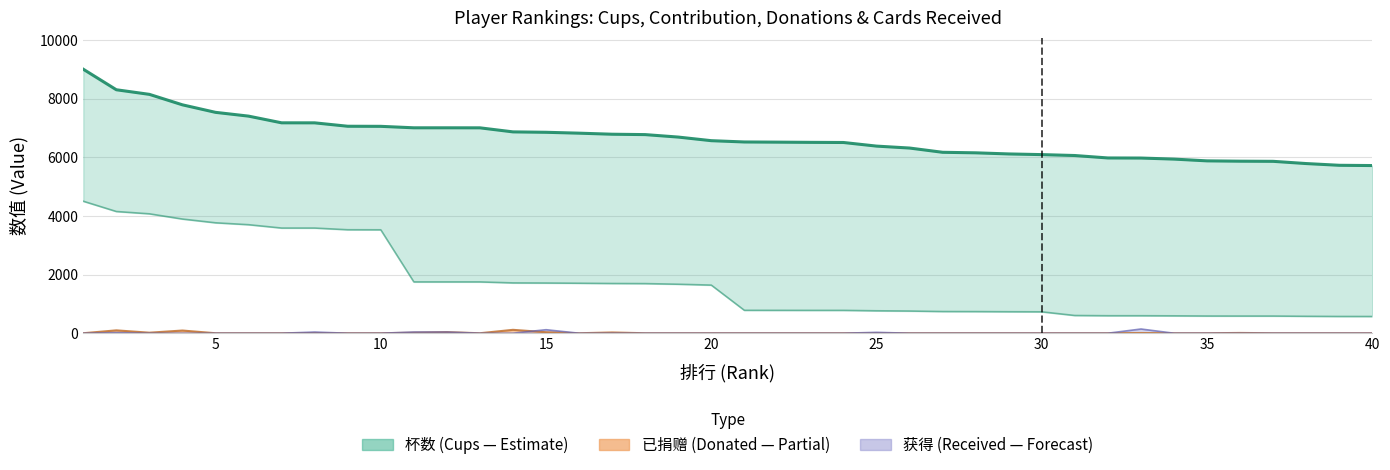

Reading left to right, extract all data points from this chart.

杯数: 1=9000	2=8300	3=8143	4=7786	5=7530	6=7401	7=7173	8=7172	9=7056	10=7053	11=7003	12=7003	13=7002	14=6864	15=6850	16=6820	17=6784	18=6771	19=6687	20=6564	21=6520	22=6514	23=6507	24=6502	25=6379	26=6313	27=6168	28=6150	29=6112	30=6089	31=6058	32=5975	33=5972	34=5936	35=5876	36=5865	37=5860	38=5784	39=5725	40=5716
贡献: 1=4500	2=4150	3=4071	4=3893	5=3765	6=3700	7=3586	8=3586	9=3528	10=3526	11=1750	12=1750	13=1750	14=1716	15=1712	16=1705	17=1696	18=1692	19=1671	20=1641	21=782	22=781	23=780	24=780	25=765	26=757	27=740	28=738	29=733	30=730	31=605	32=597	33=597	34=593	35=587	36=586	37=586	38=578	39=572	40=571
已捐赠: 1=0	2=98	3=18	4=92	5=0	6=0	7=0	8=8	9=0	10=0	11=18	12=36	13=0	14=116	15=34	16=0	17=26	18=0	19=0	20=0	21=0	22=0	23=0	24=0	25=0	26=0	27=0	28=0	29=0	30=0	31=0	32=0	33=8	34=0	35=0	36=10	37=0	38=0	39=0	40=0
获得: 1=0	2=20	3=0	4=0	5=0	6=0	7=0	8=40	9=0	10=0	11=40	12=40	13=0	14=0	15=120	16=0	17=0	18=0	19=0	20=0	21=0	22=0	23=0	24=0	25=30	26=0	27=0	28=0	29=0	30=0	31=0	32=0	33=144	34=0	35=0	36=0	37=0	38=0	39=0	40=0